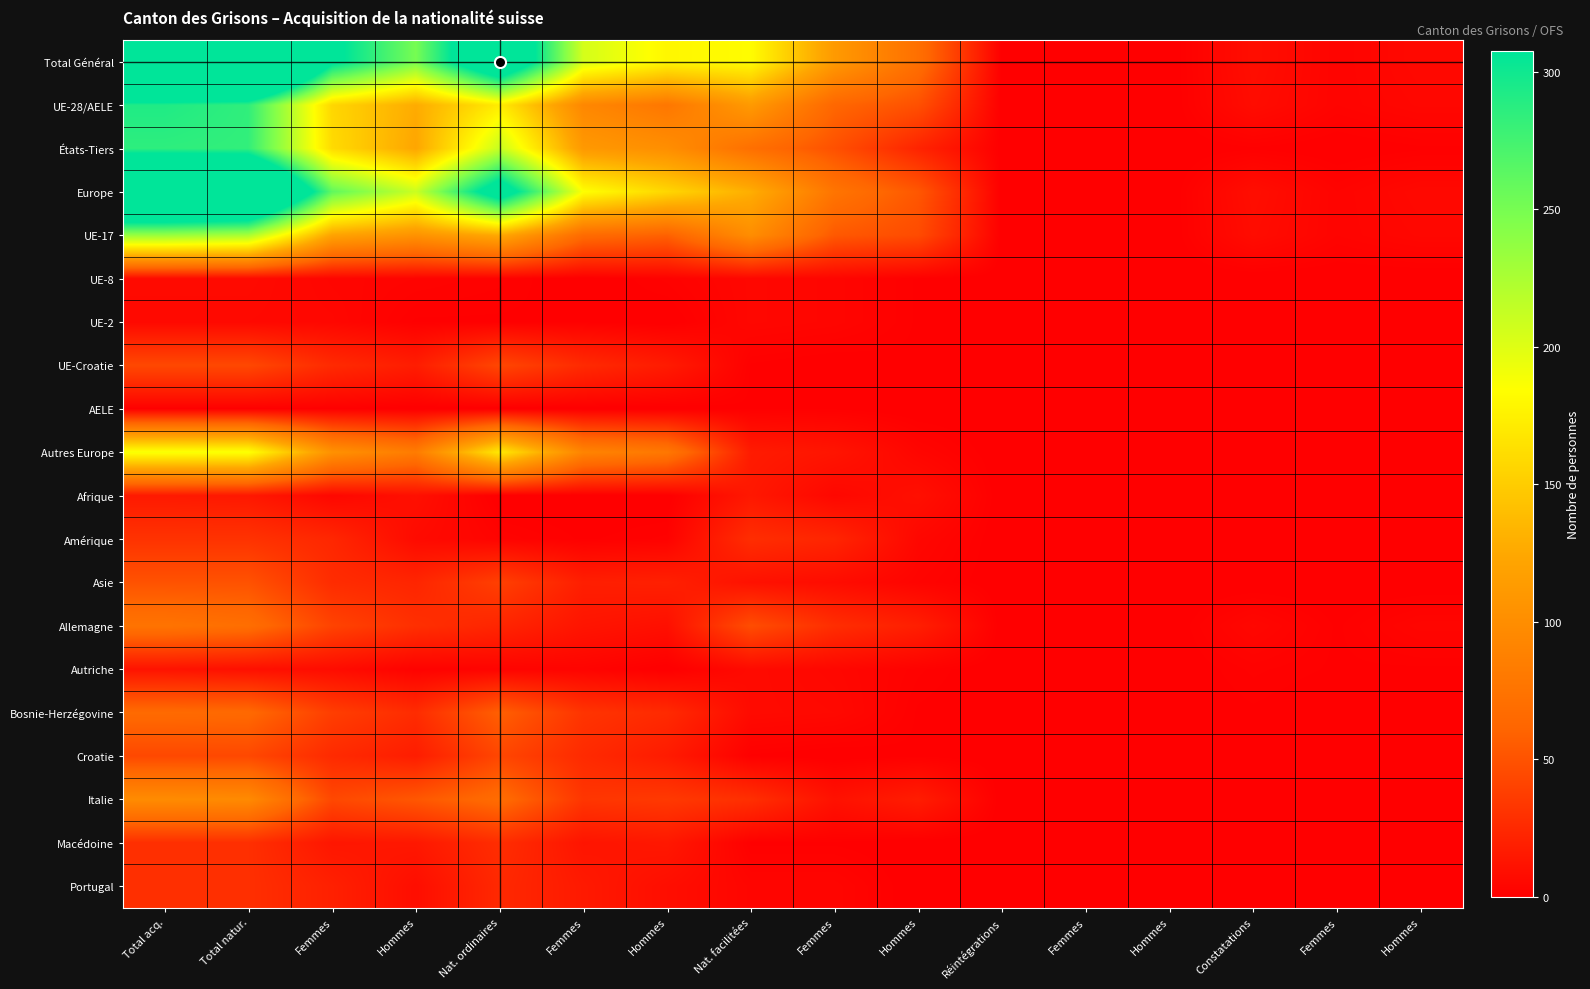

At which category is the sum across all series the highest?

Total acq.